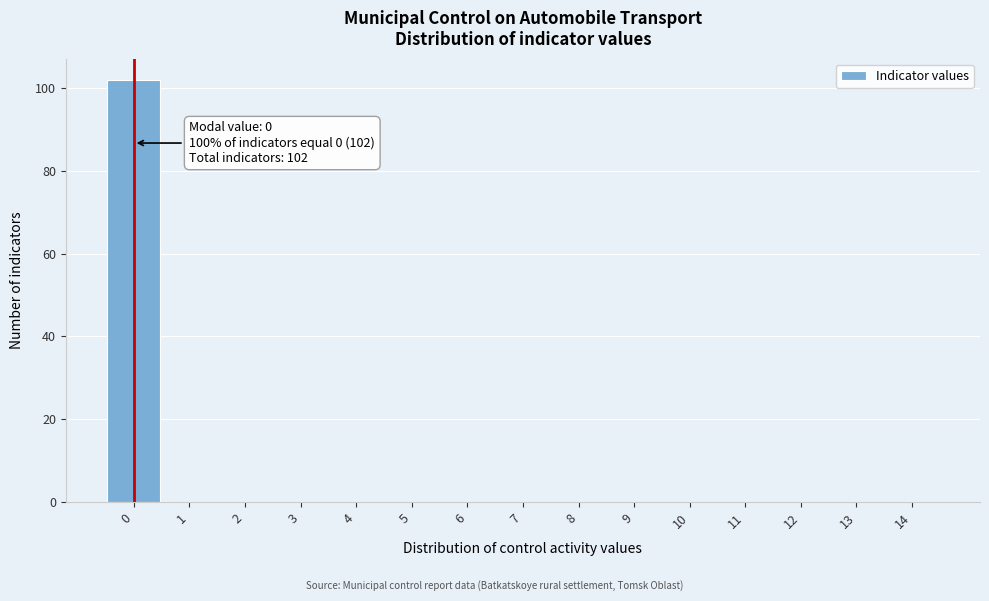

Over which range of the x-axis is the bar tallest?

-0.5 to 0.5